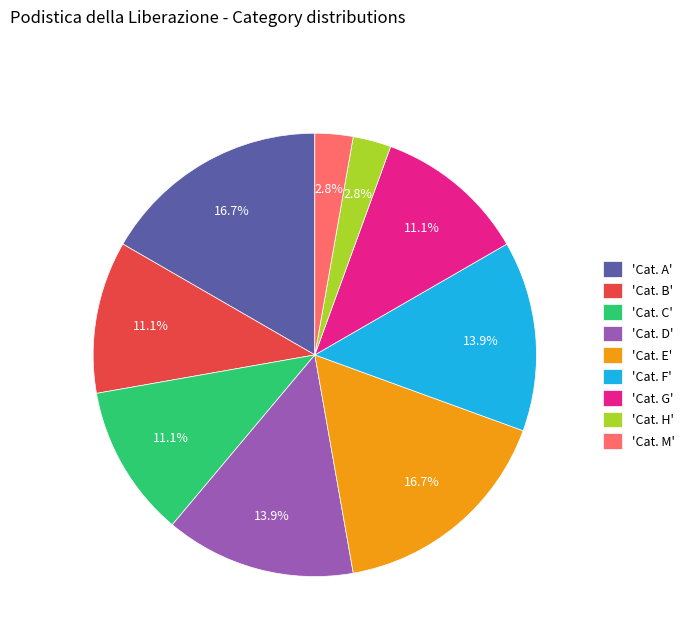

Is there any slice that represents more than half of the pie?

No